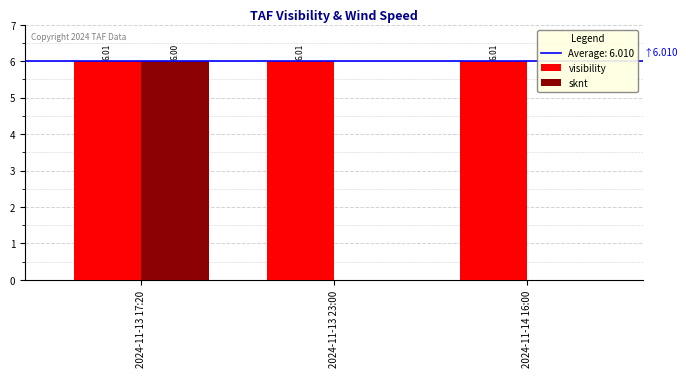

Which series has the widest spread of values?

sknt